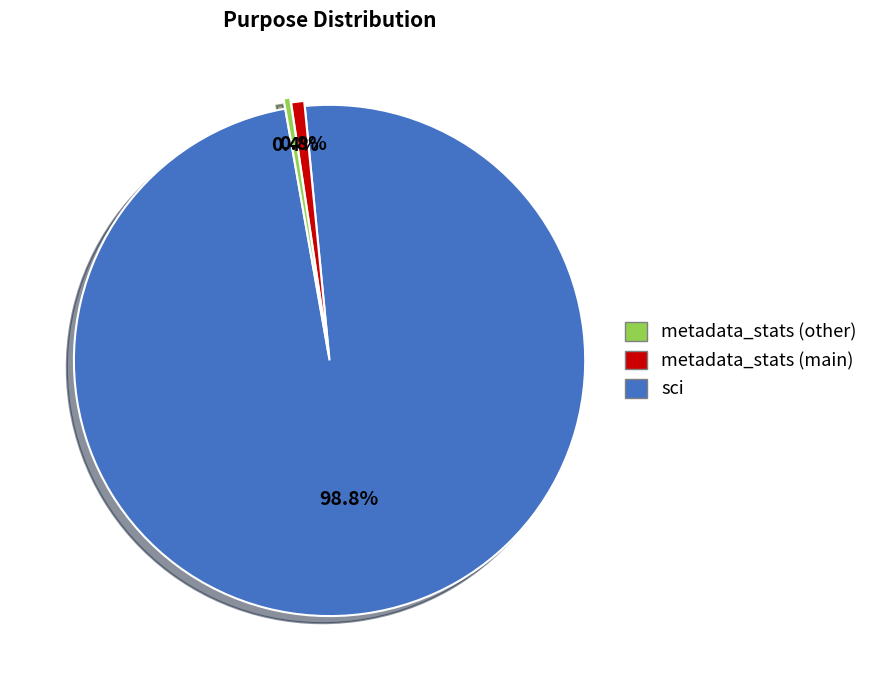

How many segments does this pie chart have?

3